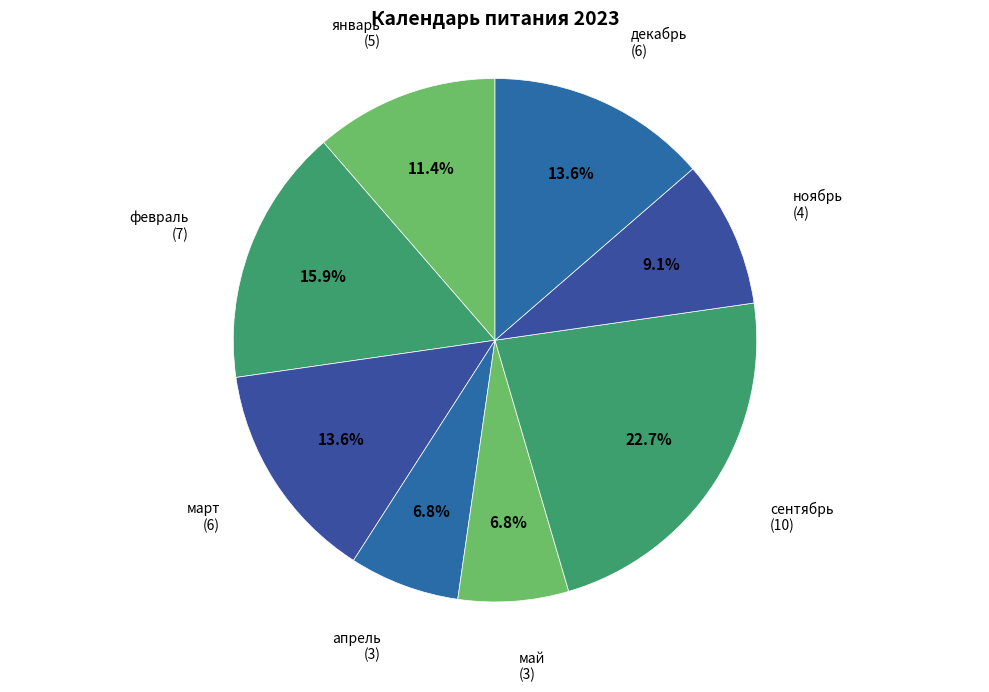

How many slices are in this pie chart?

8